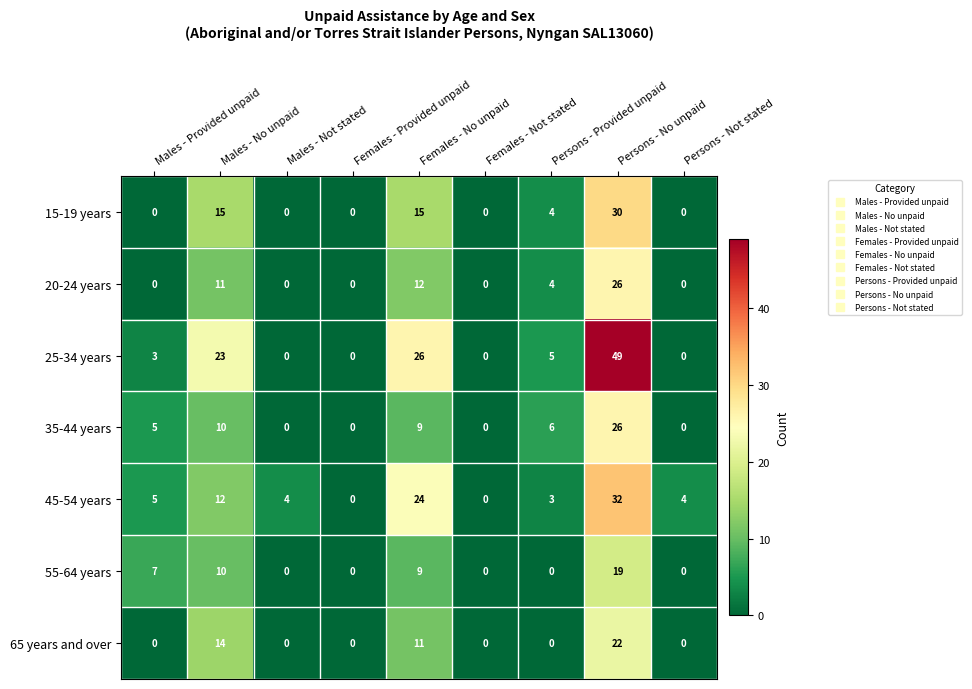

What is the average value of the 55-64 years series?

5